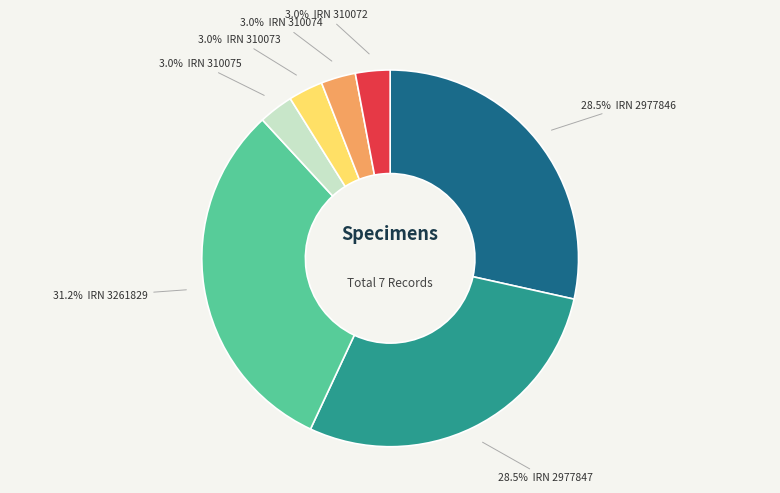

Is there a majority slice in this chart?

No